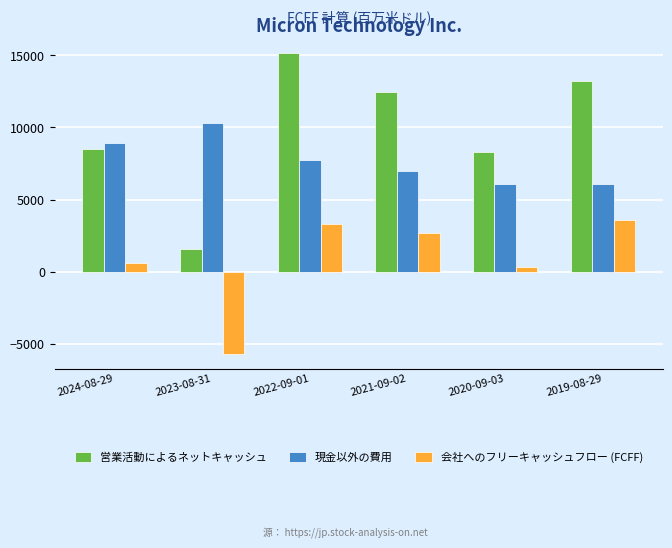

Which series has the widest spread of values?

営業活動によるネットキャッシュ